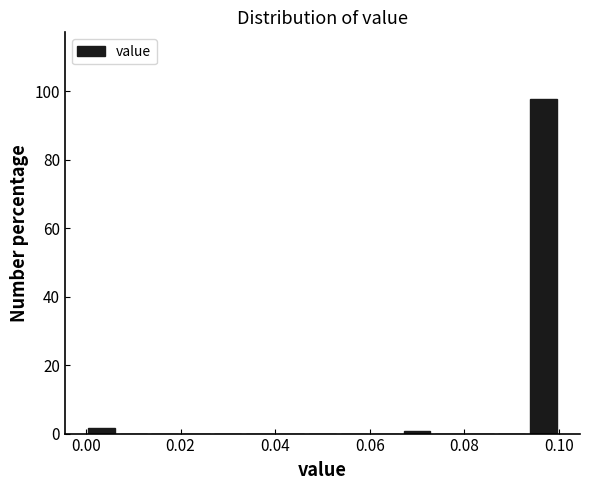

Read against the x-axis, roughly where is the centre of the tallest bar?

0.096